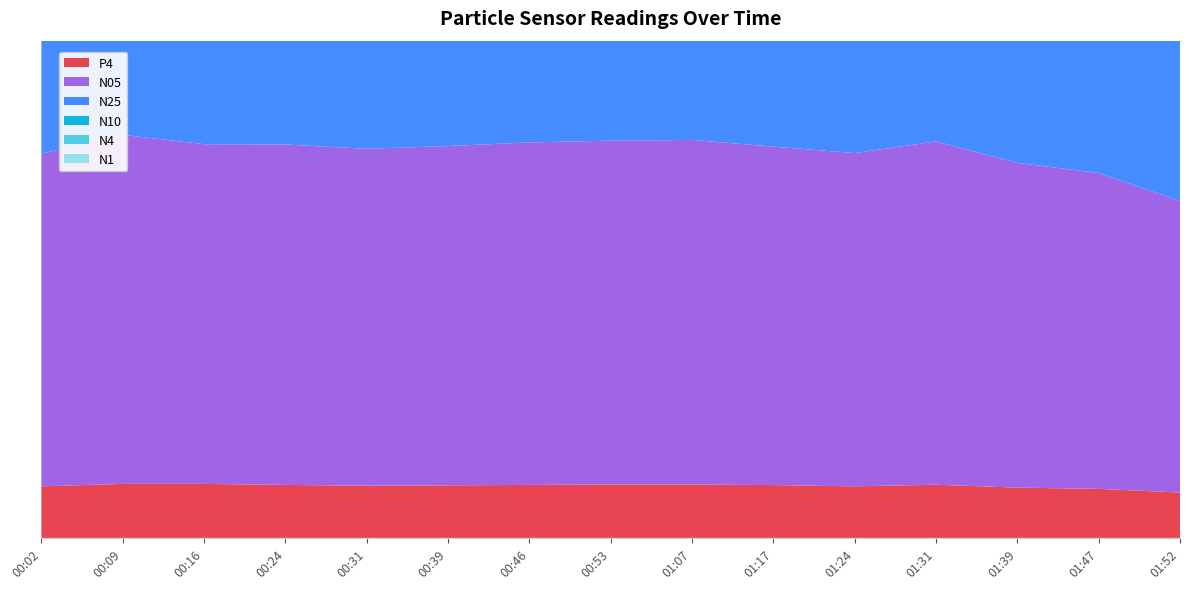

Reading left to right, what are all the values shown in this chart?

N05: 87.0	91.3	88.8	89.0	88.1	88.7	89.5	89.9	90.1	88.5	87.1	89.8	84.9	82.6	76.2
N1: 101.1	106.1	103.6	103.5	102.4	103.2	104.1	104.5	104.8	103.0	101.3	104.4	98.7	96.0	88.7
N25: 101.6	106.6	104.2	104.0	102.9	103.6	104.6	105.0	105.2	103.5	101.8	104.8	99.2	96.5	89.1
N10: 101.6	106.6	104.3	104.1	102.9	103.7	104.6	105.0	105.3	103.5	101.8	104.9	99.2	96.5	89.2
N4: 101.6	106.6	104.3	104.1	102.9	103.7	104.6	105.0	105.3	103.5	101.8	104.9	99.2	96.5	89.1
P4: 13.5	14.1	14.1	13.8	13.6	13.7	13.8	14.0	13.9	13.8	13.5	13.9	13.1	12.8	11.8